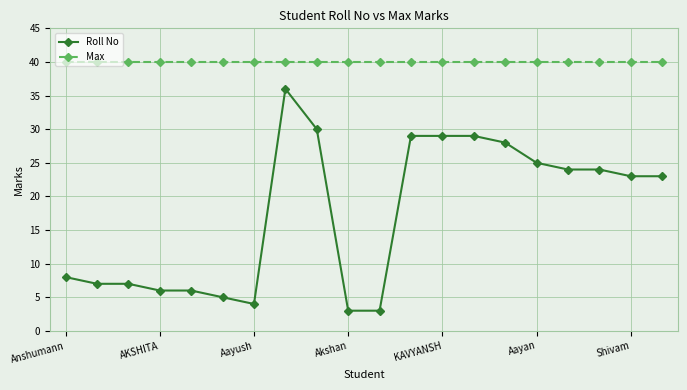

Which series has the widest spread of values?

Roll No